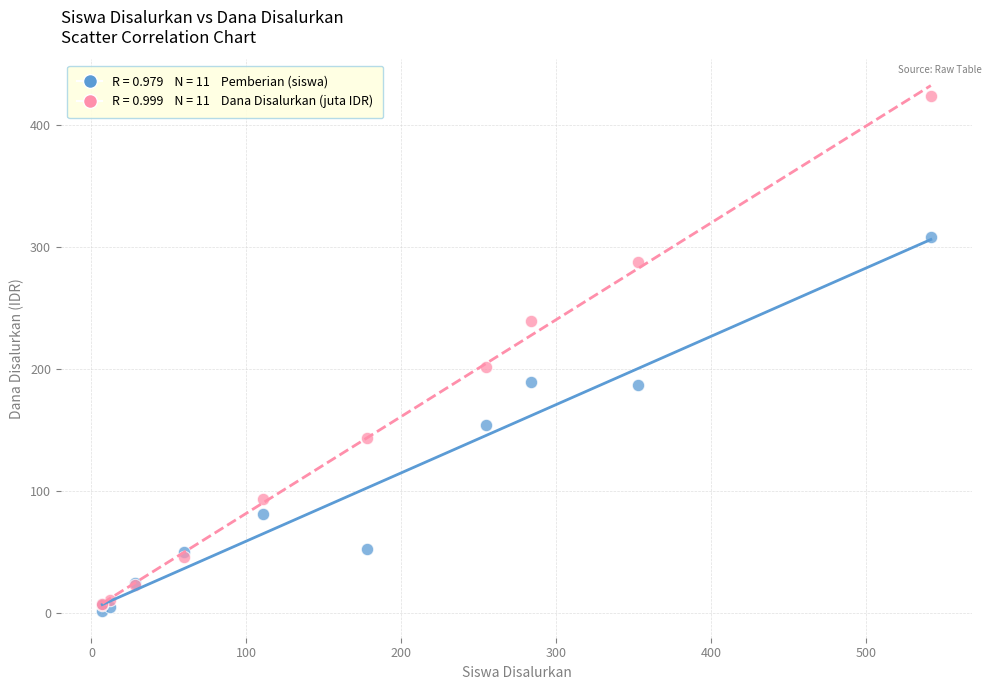

Across all series, what Y value is closest to 212?

201.5